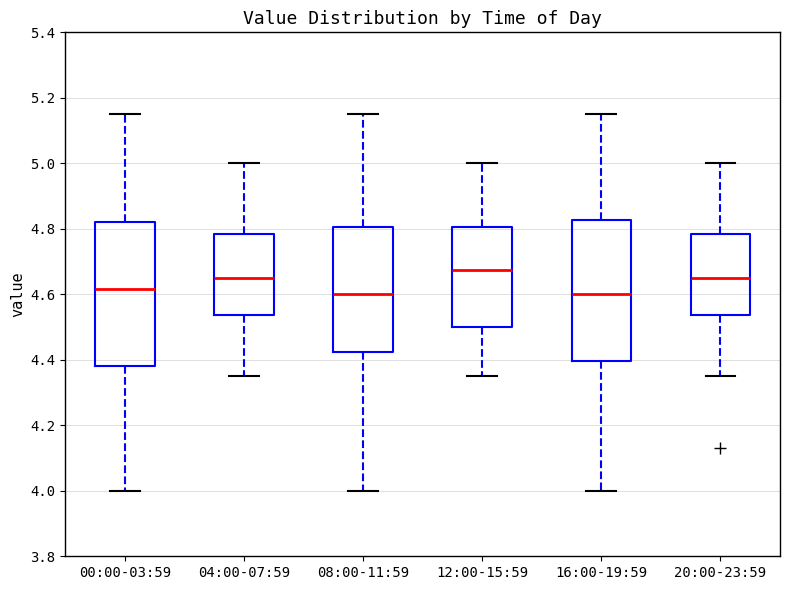

Reading left to right, read every box against the y-axis: the position of its median line, the range the box covers, and the ends of its whiskers. The values are not printed on the chart, so give them approximately, as read against the axis.

00:00-03:59: median 4.62, box 4.38 to 4.82, whiskers 4.00 to 5.16
04:00-07:59: median 4.66, box 4.54 to 4.78, whiskers 4.36 to 5.00
08:00-11:59: median 4.60, box 4.42 to 4.80, whiskers 4.00 to 5.16
12:00-15:59: median 4.68, box 4.50 to 4.80, whiskers 4.36 to 5.00
16:00-19:59: median 4.60, box 4.40 to 4.82, whiskers 4.00 to 5.16
20:00-23:59: median 4.66, box 4.54 to 4.78, whiskers 4.36 to 5.00